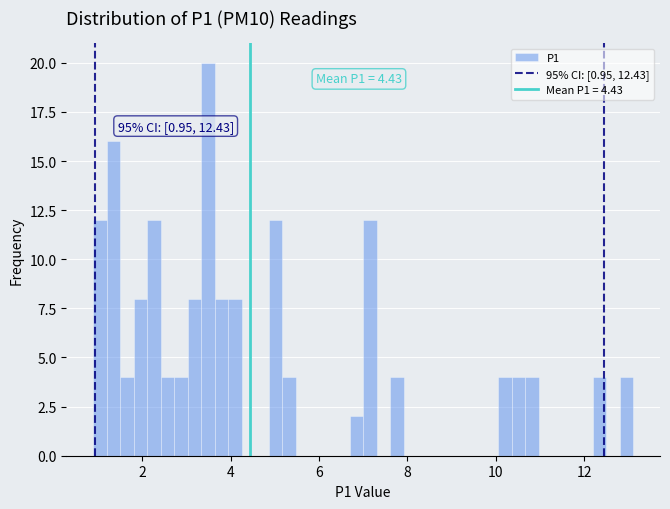

Read against the x-axis, roughly where is the centre of the tallest bar?

3.4